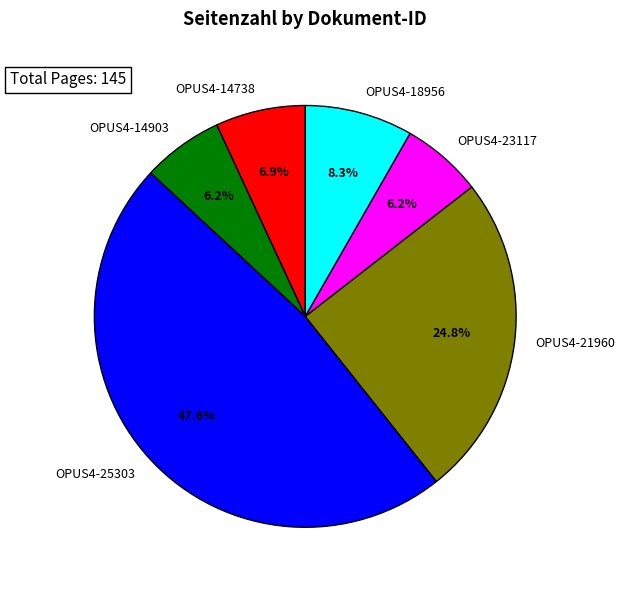

Count the number of slices in the pie.

6